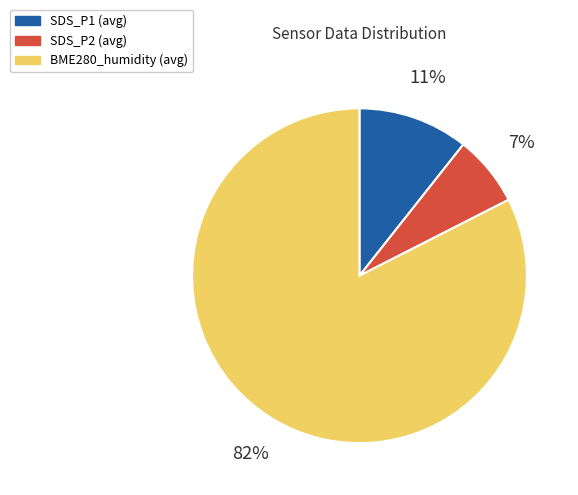

Is it true that BME280_humidity (avg) is 75% of the pie?

False